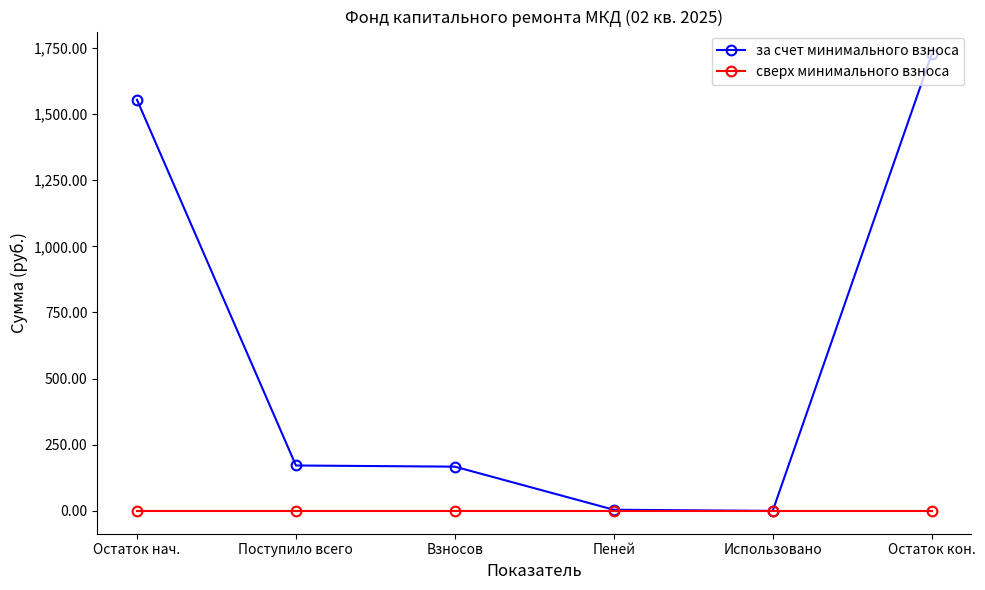

Count the number of data series in this chart.

2